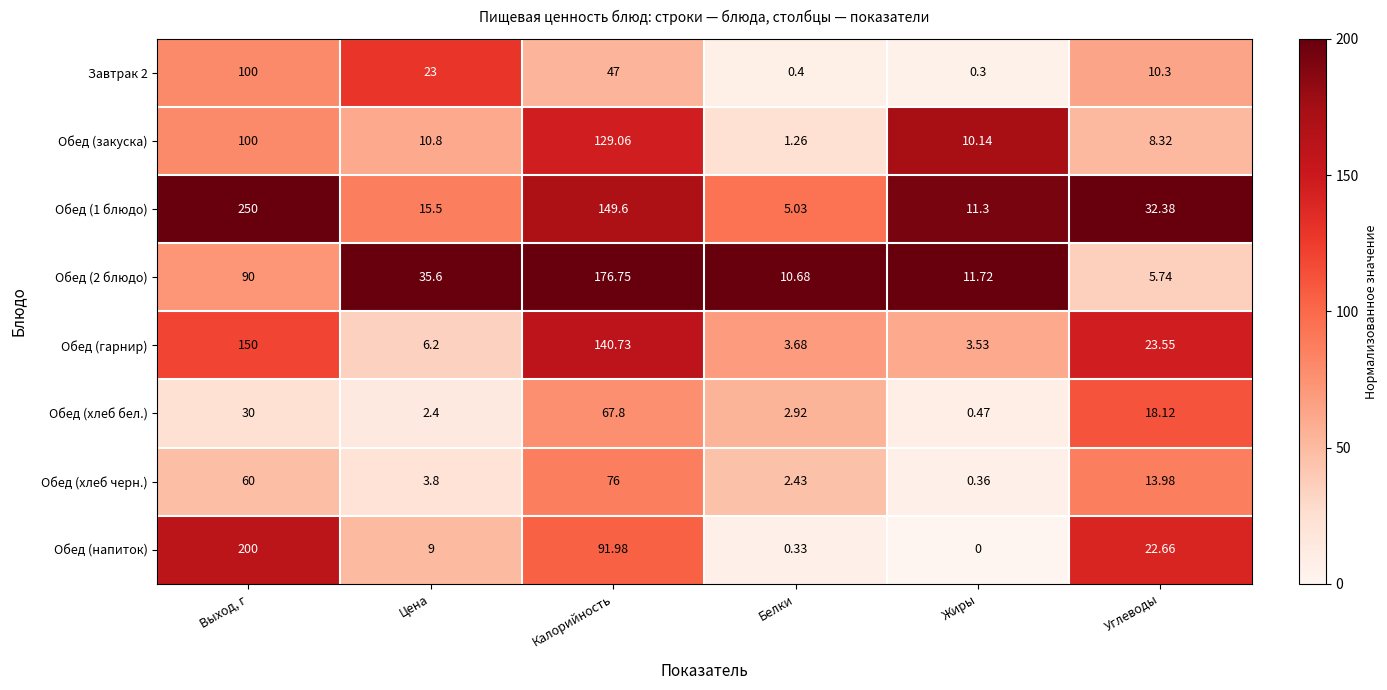

Count the number of data series in this chart.

8